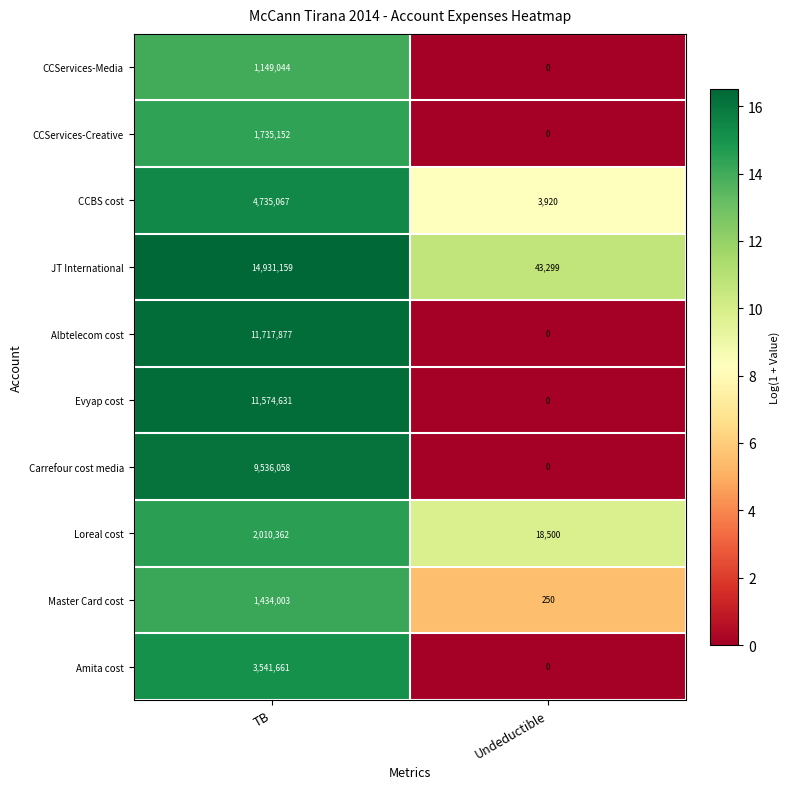

What is the total value across all series at TB?

62365014